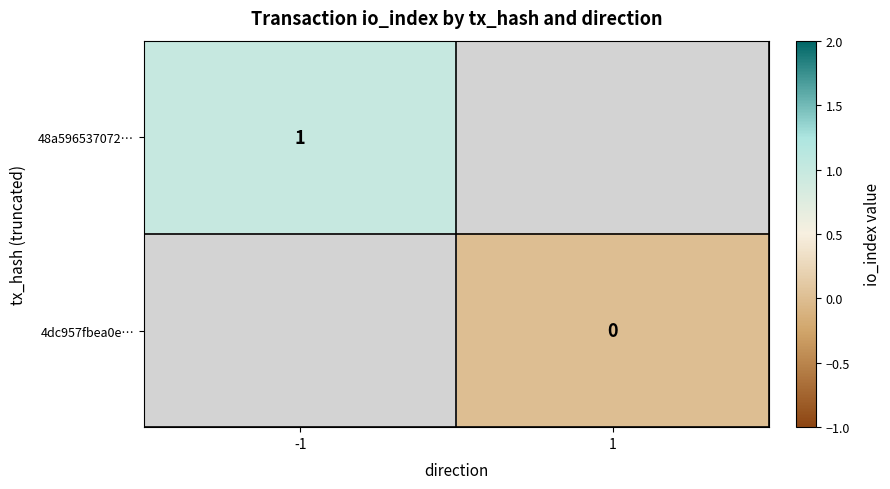

True or false: 48a596537072… has a value of 0 at -1.

False